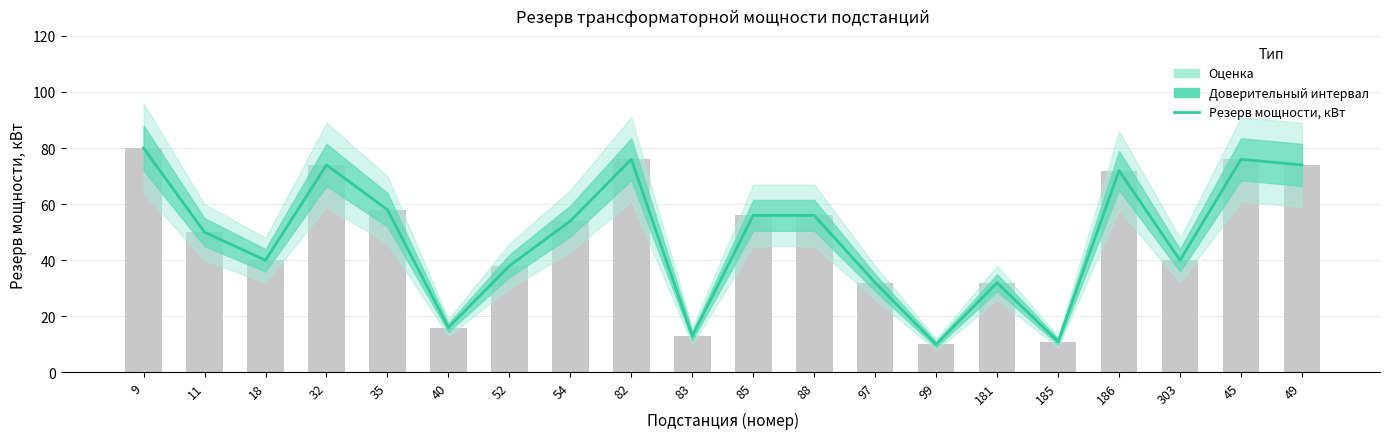

Does the chart contain stacked bars?

No